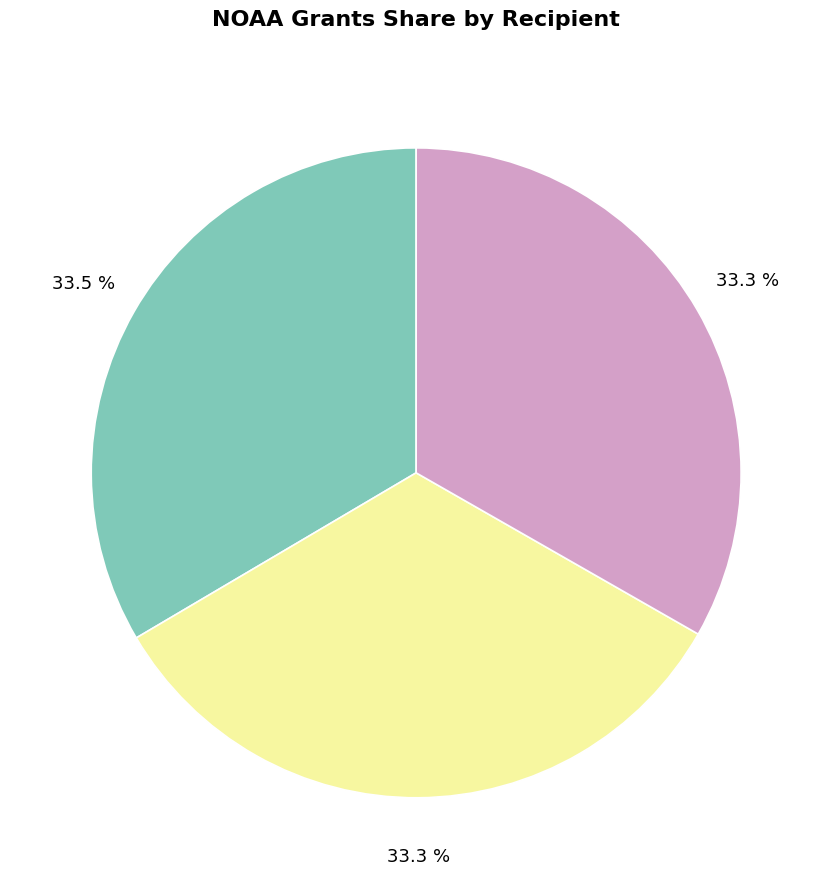

Is there any slice that represents more than half of the pie?

No